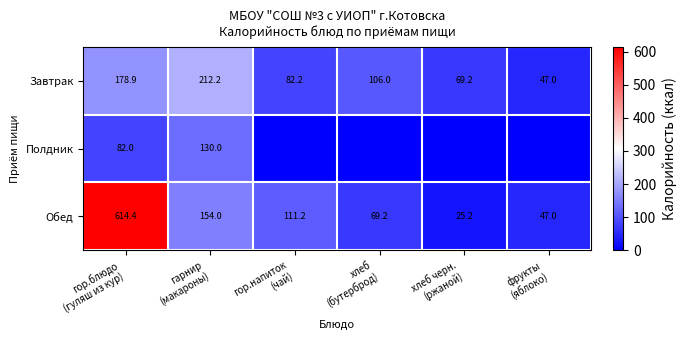

What is the average value of the Завтрак series?

115.9